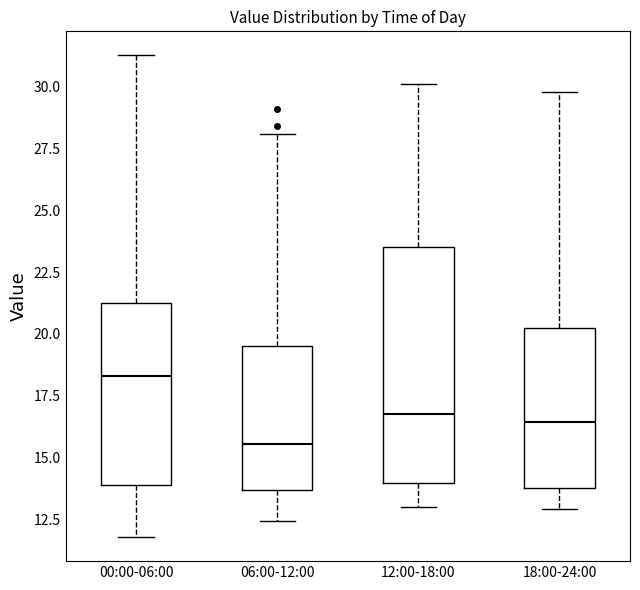

Which box's median line is the highest?

00:00-06:00